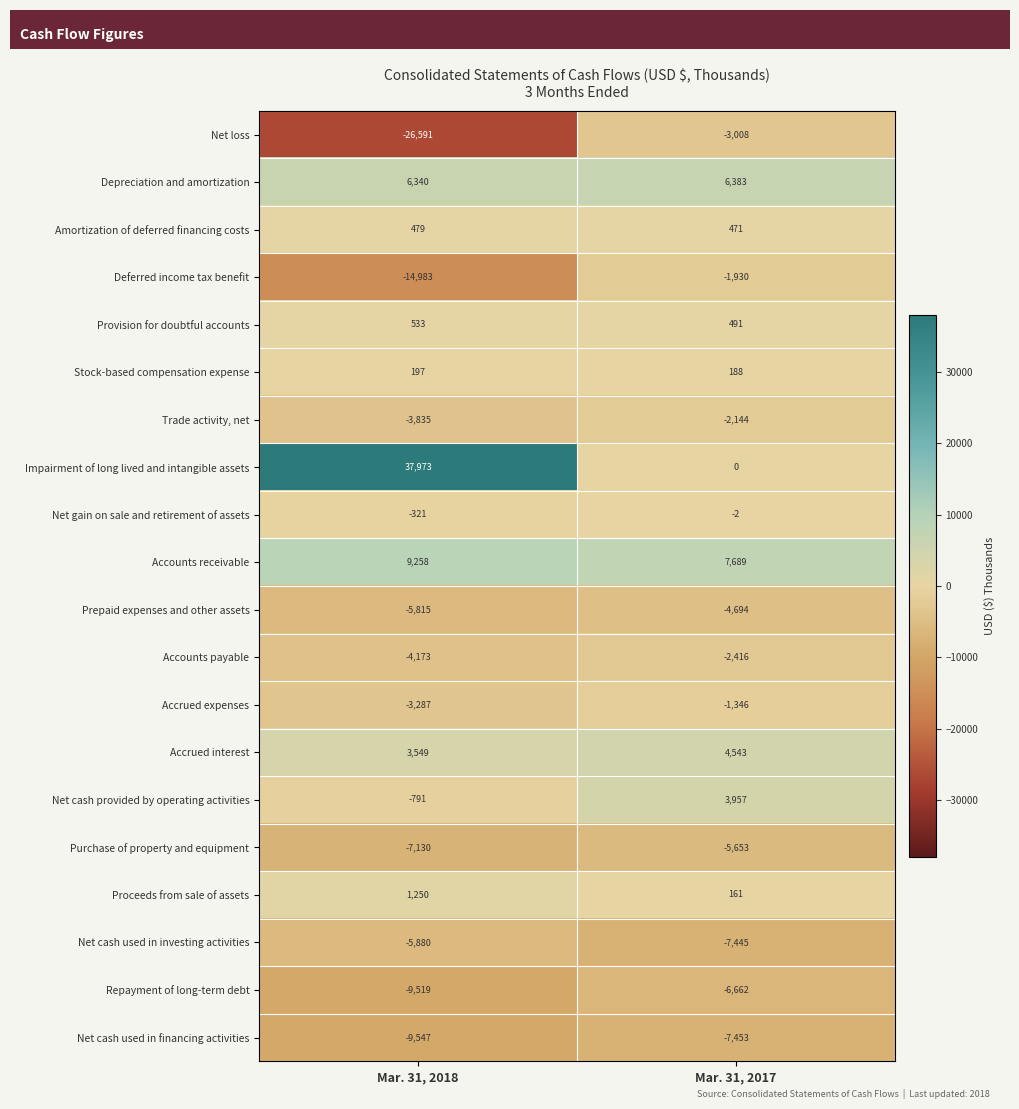

At Mar. 31, 2018, list the series in order from largest to smallest.

Impairment of long lived and intangible assets, Accounts receivable, Depreciation and amortization, Accrued interest, Proceeds from sale of assets, Provision for doubtful accounts, Amortization of deferred financing costs, Stock-based compensation expense, Net gain on sale and retirement of assets, Net cash provided by operating activities, Accrued expenses, Trade activity, net, Accounts payable, Prepaid expenses and other assets, Net cash used in investing activities, Purchase of property and equipment, Repayment of long-term debt, Net cash used in financing activities, Deferred income tax benefit, Net loss